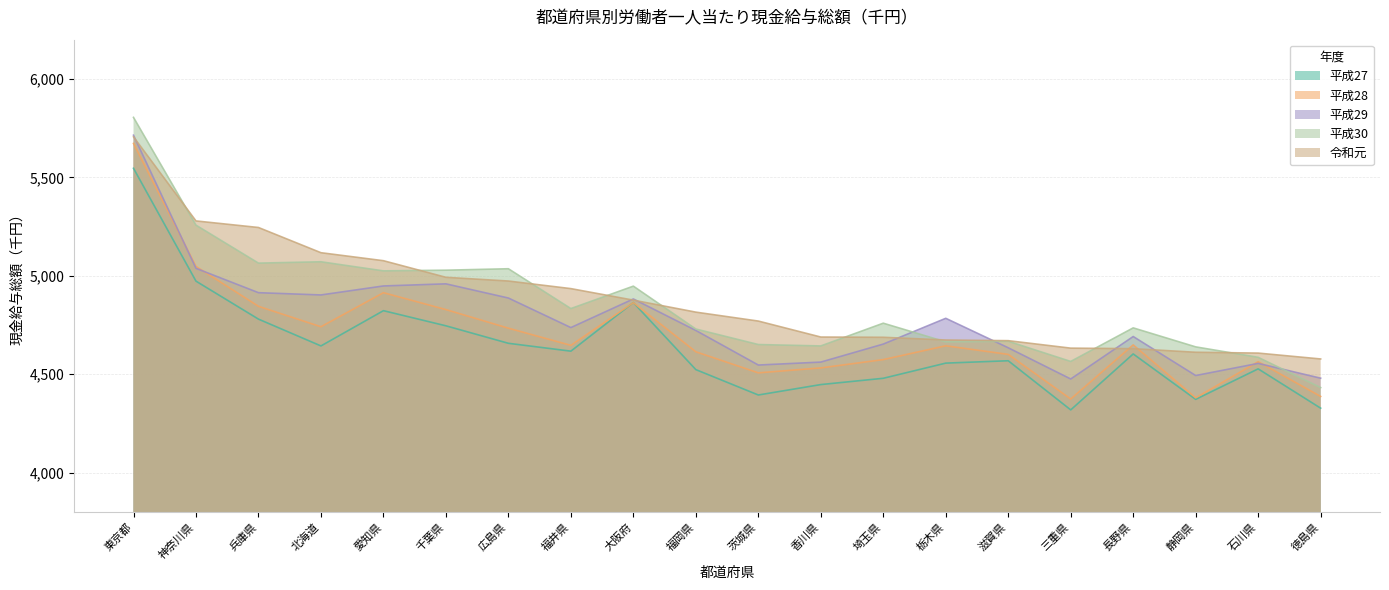

True or false: 平成28 and 平成27 cross at least once.

True